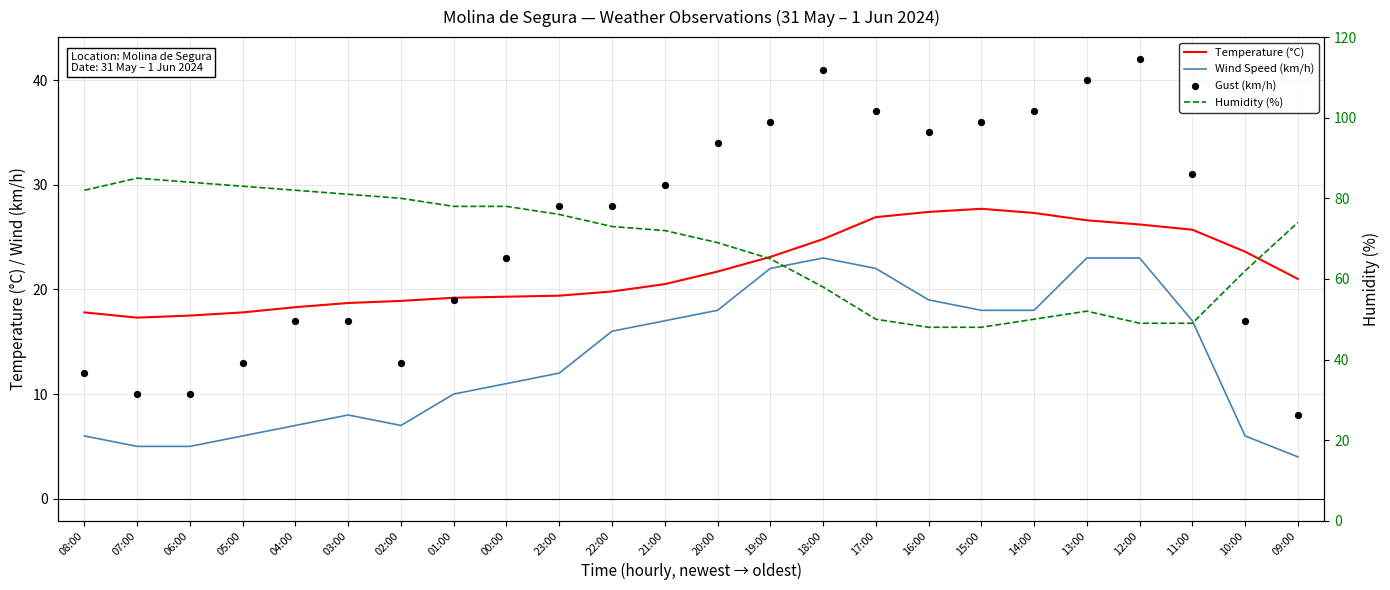

Which series has the largest total across all categories?

Humidity (%)